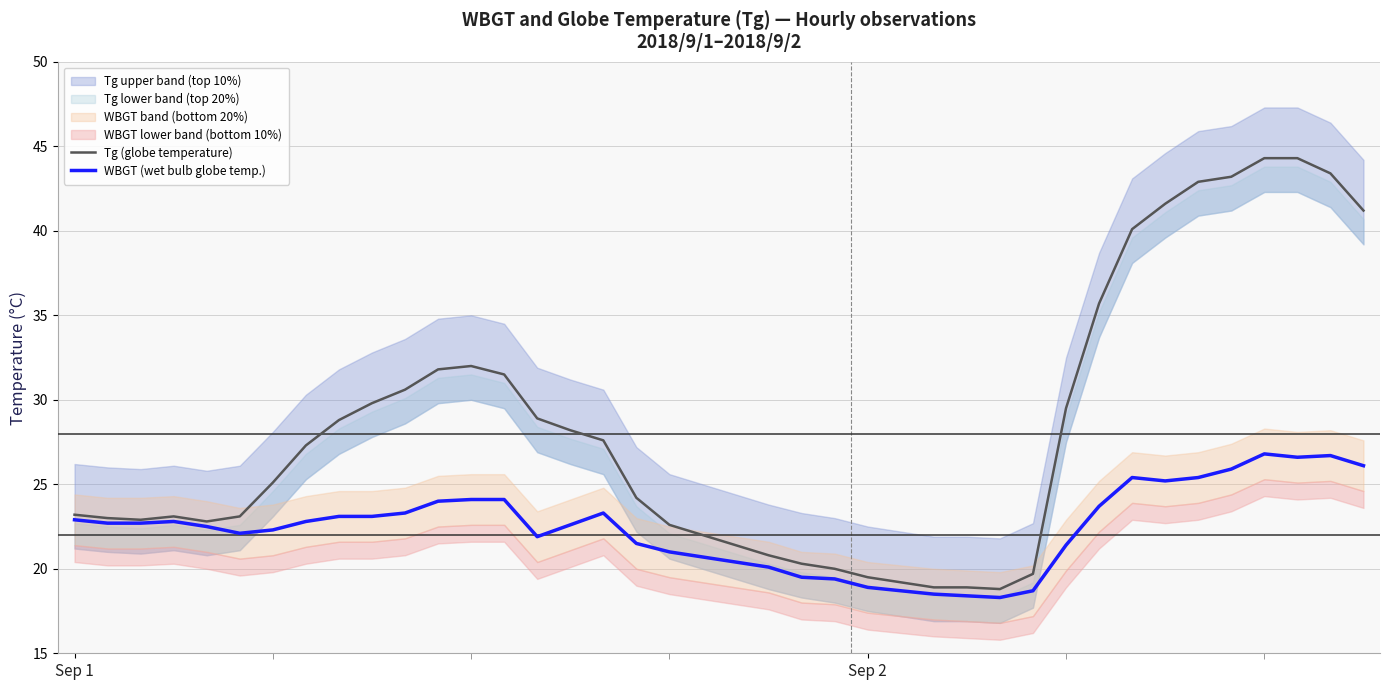

True or false: Tg (globe temperature) has a value of 15.0 at Sep 1.

False